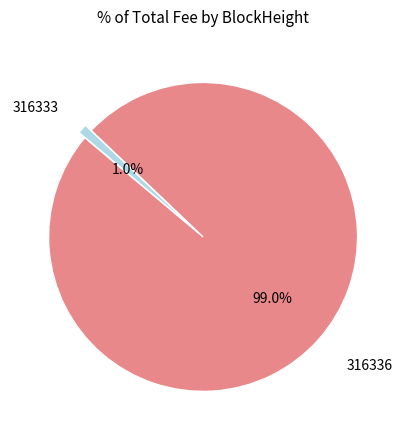

Is there a majority slice in this chart?

Yes